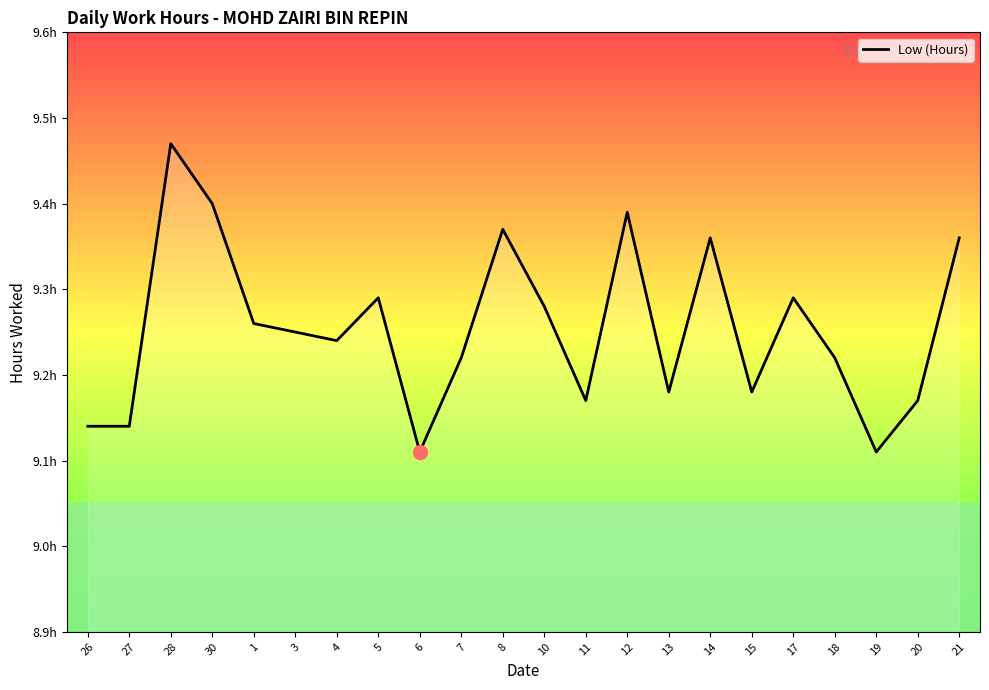

List the labels in order of value, largest first.

28, 30, 12, 8, 14, 21, 5, 17, 10, 1, 3, 4, 7, 18, 13, 15, 11, 20, 26, 27, 6, 19